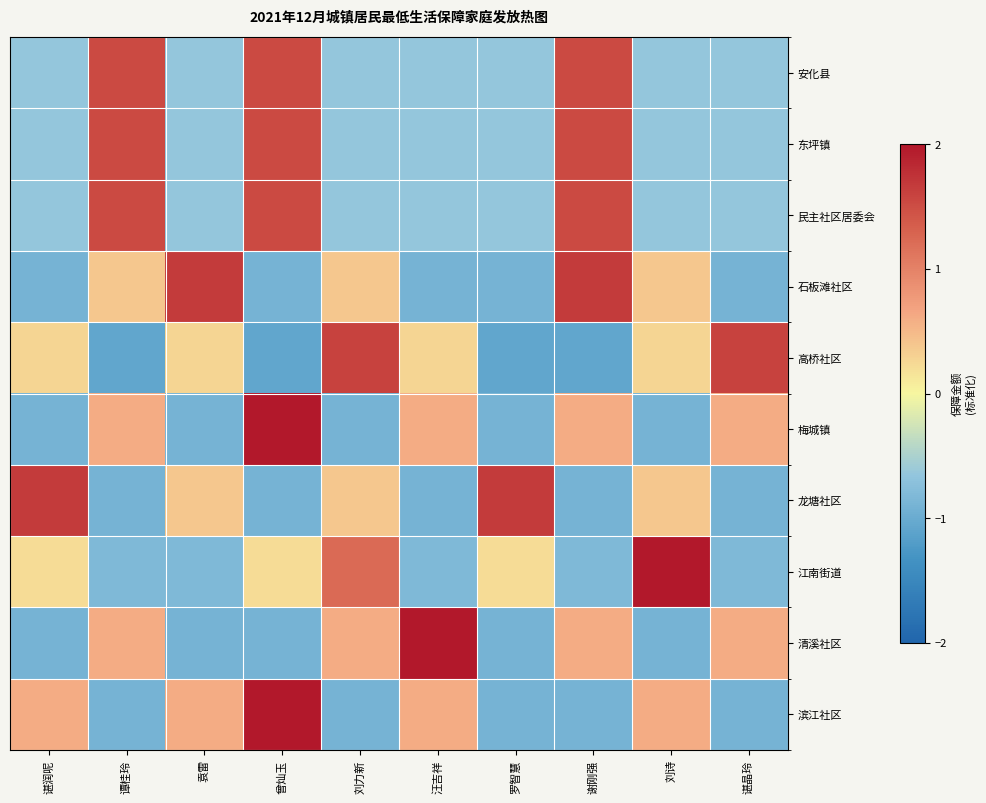

Reading left to right, list all the values displayed in this chart.

安化县: 谌润呢=-0.7	谭桂玲=1.5	袁雷=-0.7	曾灿玉=1.5	刘力新=-0.7	汪吉祥=-0.7	罗智慧=-0.7	谢刚强=1.5	刘诗=-0.7	谌晶玲=-0.7
东坪镇: 谌润呢=-0.7	谭桂玲=1.5	袁雷=-0.7	曾灿玉=1.5	刘力新=-0.7	汪吉祥=-0.7	罗智慧=-0.7	谢刚强=1.5	刘诗=-0.7	谌晶玲=-0.7
民主社区居委会: 谌润呢=-0.7	谭桂玲=1.5	袁雷=-0.7	曾灿玉=1.5	刘力新=-0.7	汪吉祥=-0.7	罗智慧=-0.7	谢刚强=1.5	刘诗=-0.7	谌晶玲=-0.7
石板滩社区: 谌润呢=-0.9	谭桂玲=0.4	袁雷=1.7	曾灿玉=-0.9	刘力新=0.4	汪吉祥=-0.9	罗智慧=-0.9	谢刚强=1.7	刘诗=0.4	谌晶玲=-0.9
高桥社区: 谌润呢=0.3	谭桂玲=-1.1	袁雷=0.3	曾灿玉=-1.1	刘力新=1.6	汪吉祥=0.3	罗智慧=-1.1	谢刚强=-1.1	刘诗=0.3	谌晶玲=1.6
梅城镇: 谌润呢=-0.9	谭桂玲=0.6	袁雷=-0.9	曾灿玉=2.1	刘力新=-0.9	汪吉祥=0.6	罗智慧=-0.9	谢刚强=0.6	刘诗=-0.9	谌晶玲=0.6
龙塘社区: 谌润呢=1.7	谭桂玲=-0.9	袁雷=0.4	曾灿玉=-0.9	刘力新=0.4	汪吉祥=-0.9	罗智慧=1.7	谢刚强=-0.9	刘诗=0.4	谌晶玲=-0.9
江南街道: 谌润呢=0.2	谭桂玲=-0.8	袁雷=-0.8	曾灿玉=0.2	刘力新=1.2	汪吉祥=-0.8	罗智慧=0.2	谢刚强=-0.8	刘诗=2.2	谌晶玲=-0.8
清溪社区: 谌润呢=-0.9	谭桂玲=0.6	袁雷=-0.9	曾灿玉=-0.9	刘力新=0.6	汪吉祥=2.1	罗智慧=-0.9	谢刚强=0.6	刘诗=-0.9	谌晶玲=0.6
滨江社区: 谌润呢=0.6	谭桂玲=-0.9	袁雷=0.6	曾灿玉=2.1	刘力新=-0.9	汪吉祥=0.6	罗智慧=-0.9	谢刚强=-0.9	刘诗=0.6	谌晶玲=-0.9